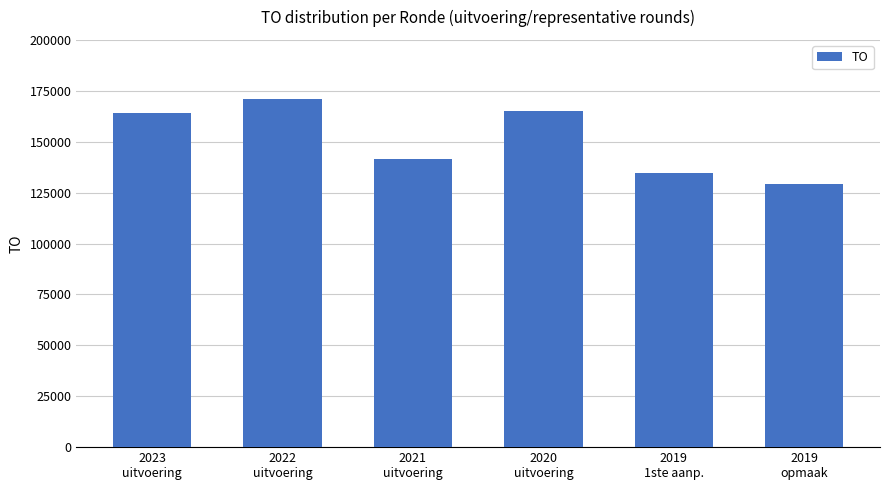

At which category does the chart reach its peak across all series?

2022
uitvoering